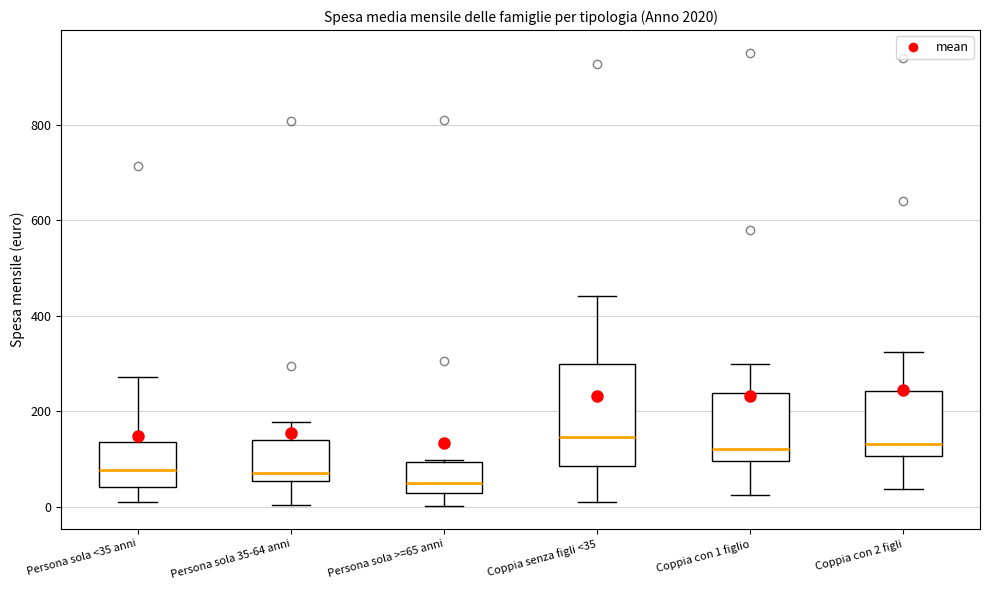

Reading left to right, transcribe this box plot: for each box, give where its median line is, the range the box spans, and where its two whiskers end, as read against the y-axis. The values are not printed on the chart, so give them approximately, as read against the axis.

Persona sola <35 anni: median 80, box 40 to 140, whiskers 20 to 280
Persona sola 35-64 anni: median 80, box 60 to 140, whiskers 0 to 180
Persona sola >=65 anni: median 60, box 20 to 100, whiskers 0 to 100
Coppia senza figli <35: median 140, box 80 to 300, whiskers 0 to 440
Coppia con 1 figlio: median 120, box 100 to 240, whiskers 20 to 300
Coppia con 2 figli: median 140, box 100 to 240, whiskers 40 to 320